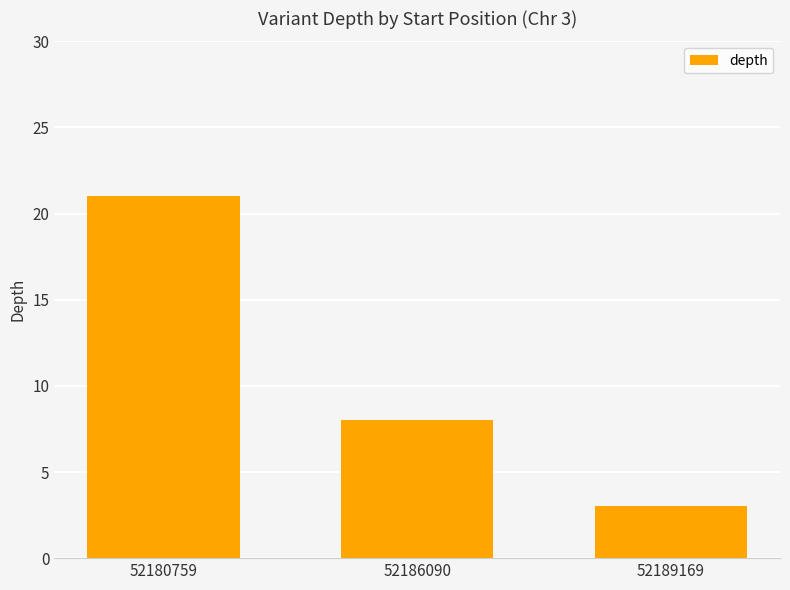

What is the approximate value at 52180759?

21